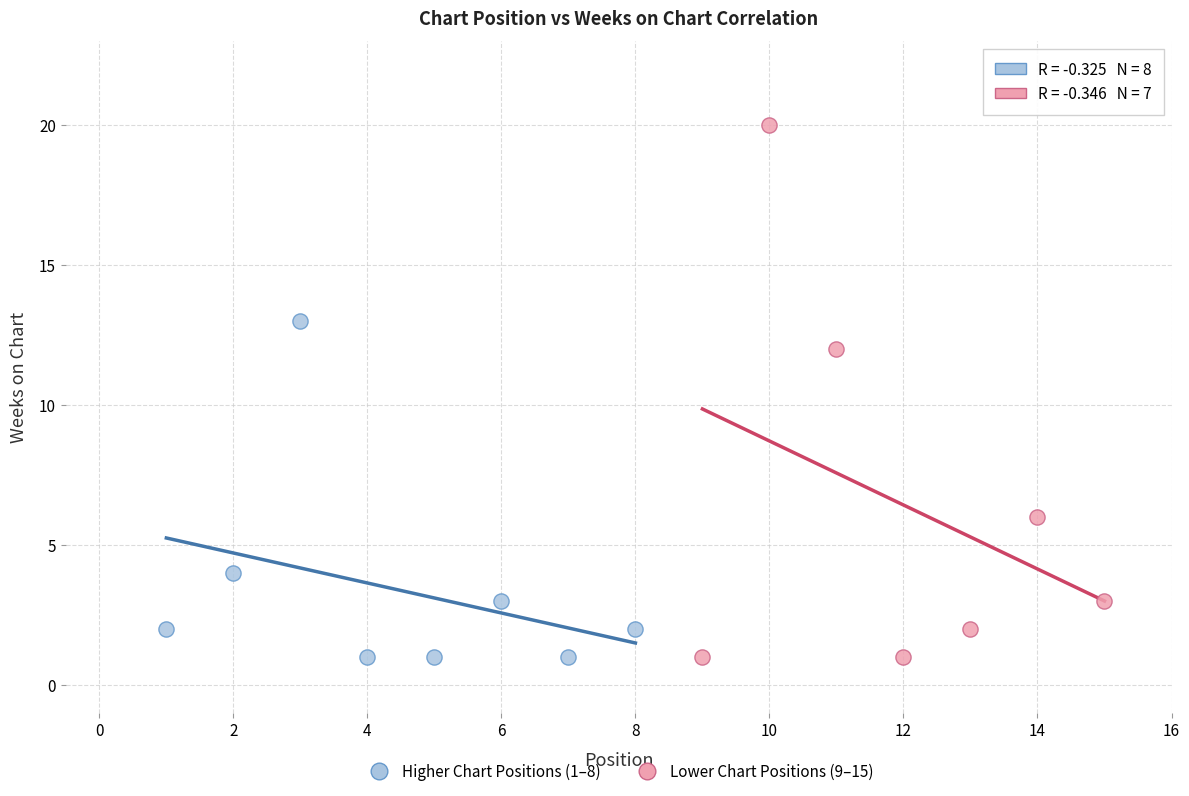

What are all the series names shown in the legend?

Higher Chart Positions (1–8), Lower Chart Positions (9–15)